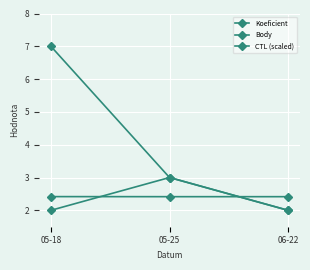

How many lines are shown in the chart?

3